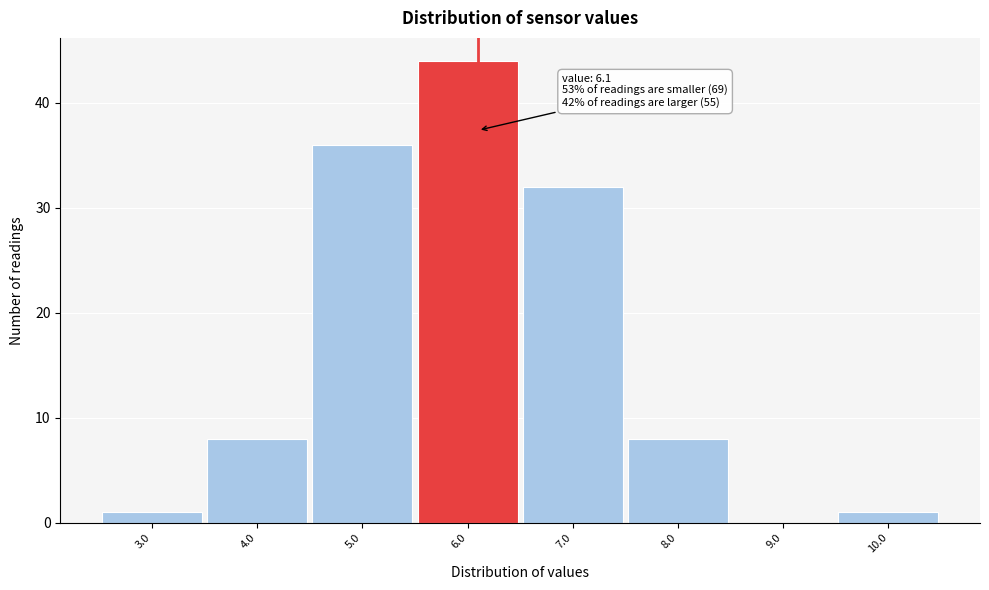

Over which range of the x-axis is the bar tallest?

5.5 to 6.5